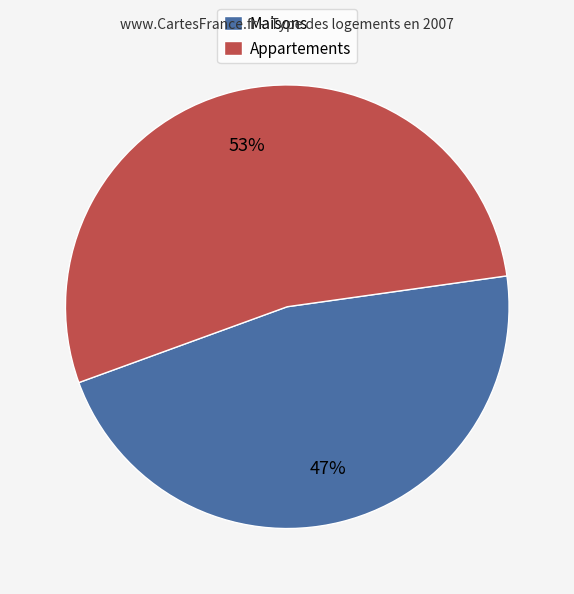

Does any single category account for the majority?

Yes